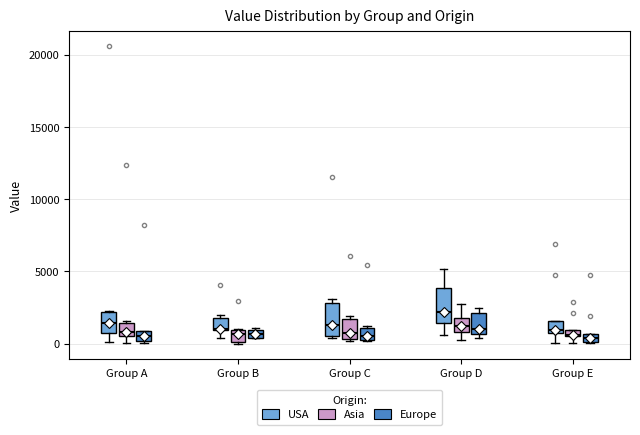

Where is the upper edge of the box for Group B (Europe) on the y-axis? The values are not printed on the chart, so give them approximately, as read against the axis.

1000